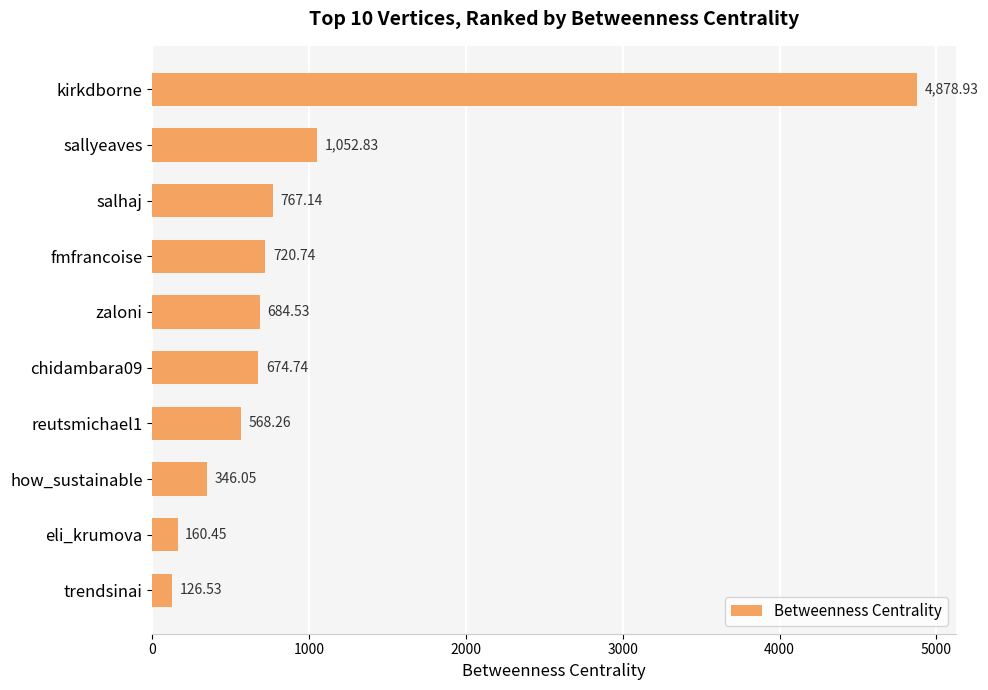

Which has a higher value, trendsinai or salhaj?

salhaj